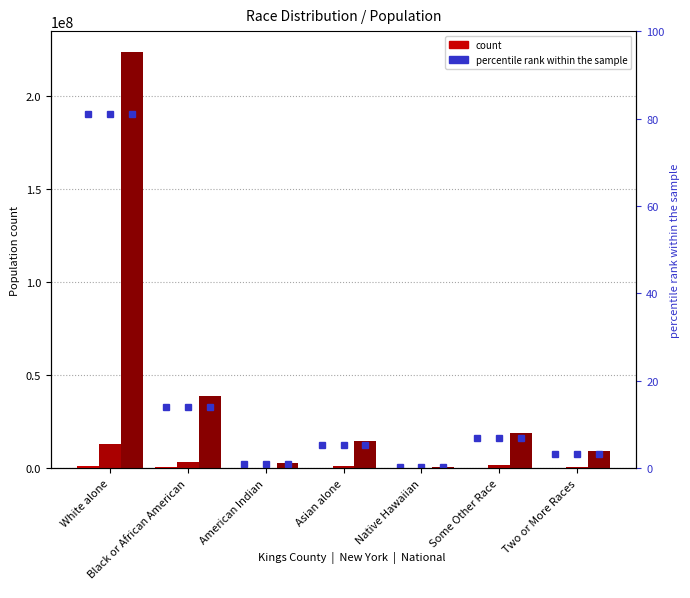

What is the label of the 4th bar from the right?

Asian alone